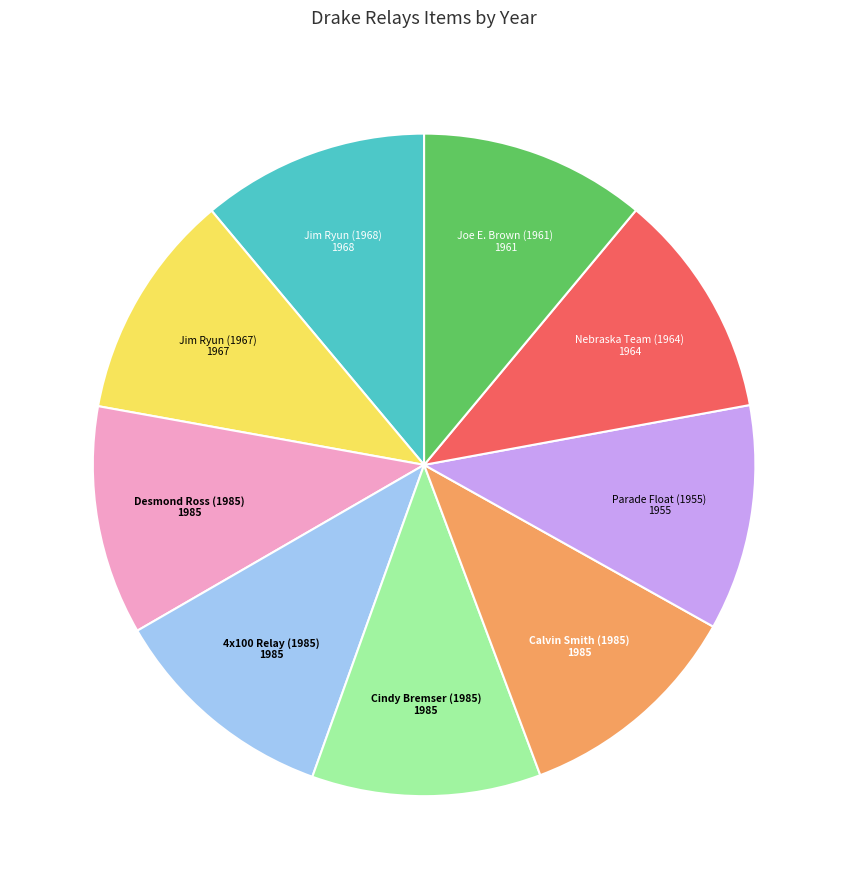

What is the ratio of the value at Jim Ryun (1968) to the value at Cindy Bremser (1985)?

1.0